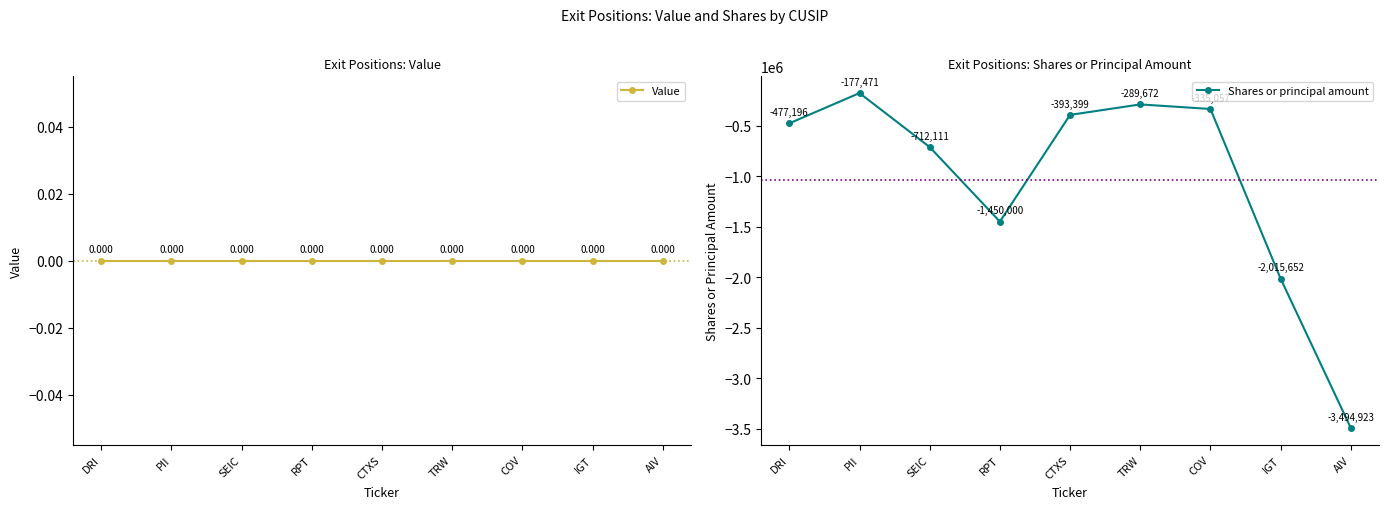

True or false: Shares or principal amount and Value cross at least once.

False